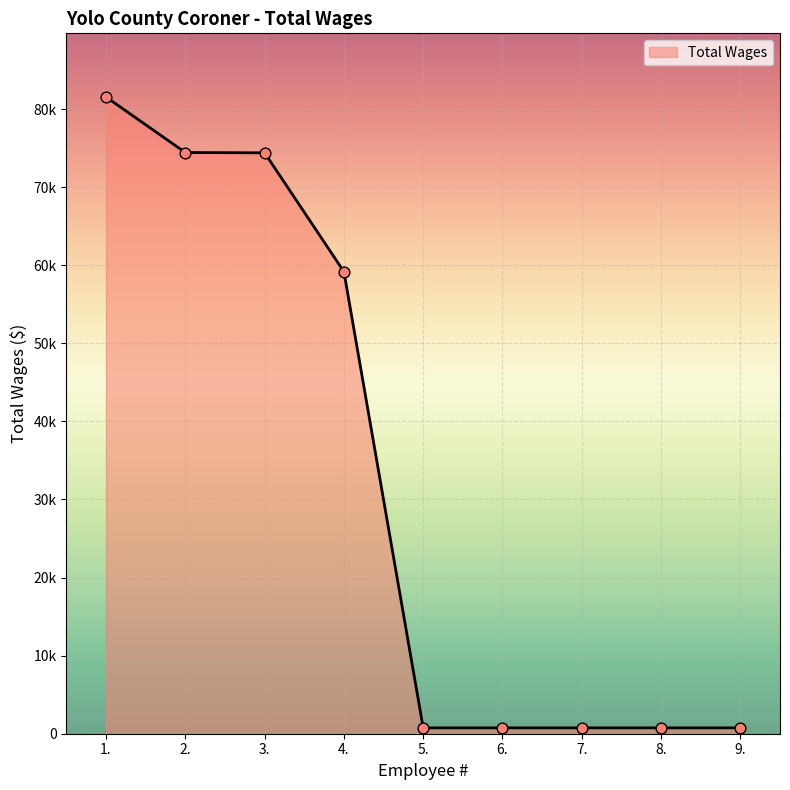

Approximately how many times larger is the value at 3. compared to 7.?

99.2